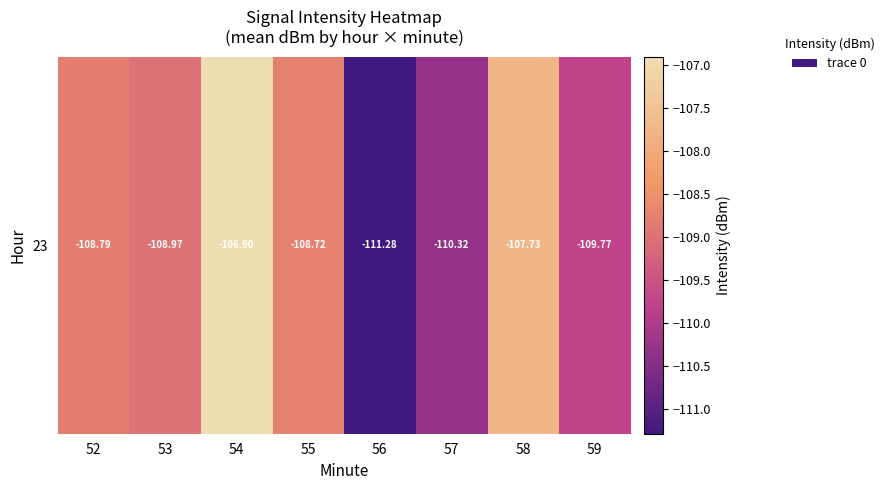

Is it true that the value at 58 is -151.3?

False